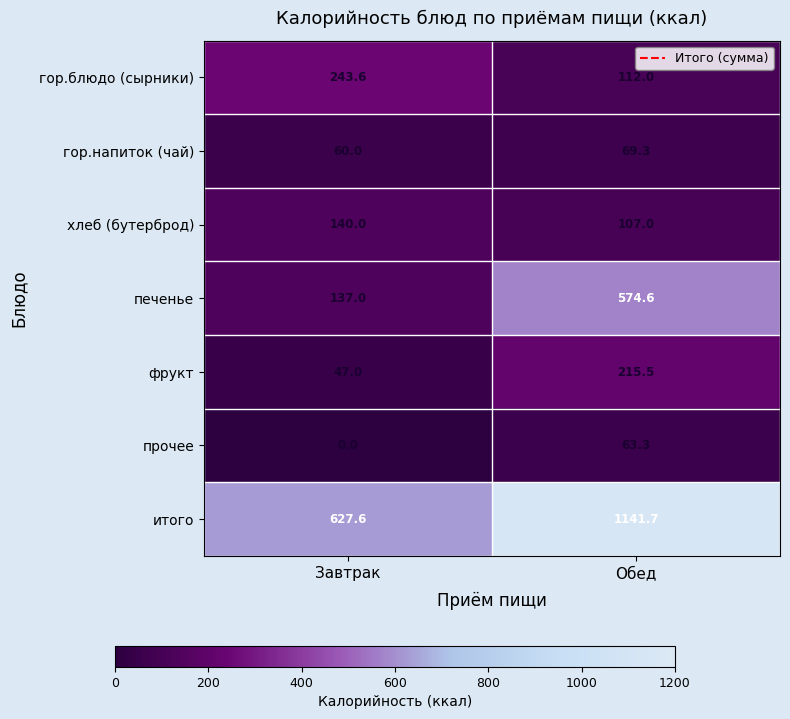

Read the хлеб (бутерброд) value at Завтрак.

140.0